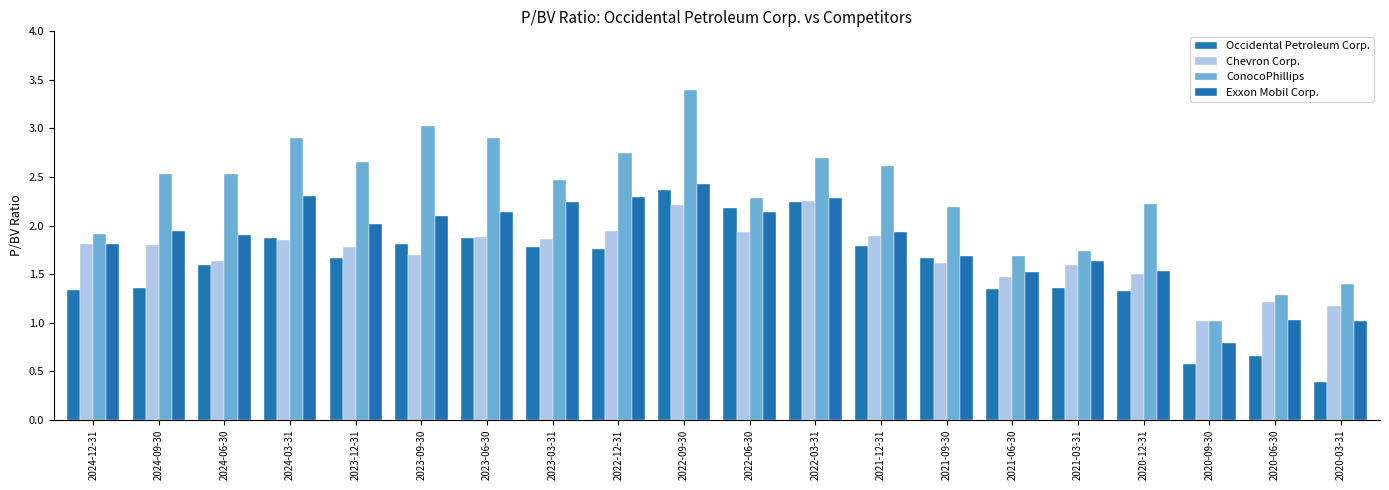

How many distinct data groups are displayed?

4